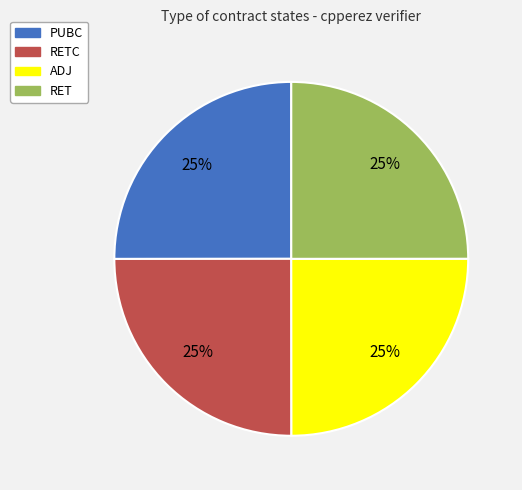

Count the number of slices in the pie.

4